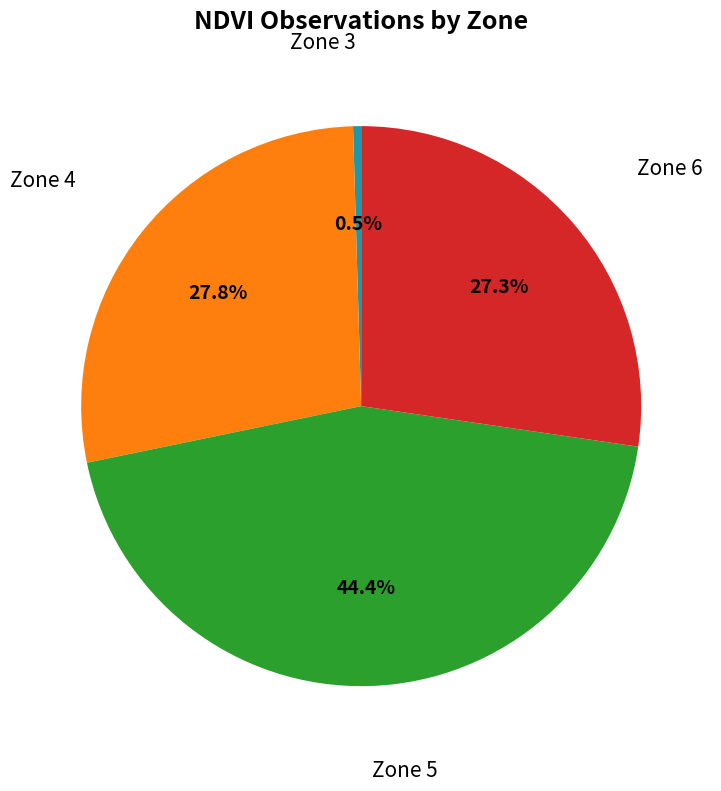

To the nearest percent, what portion does Zone 5 represent?

44%